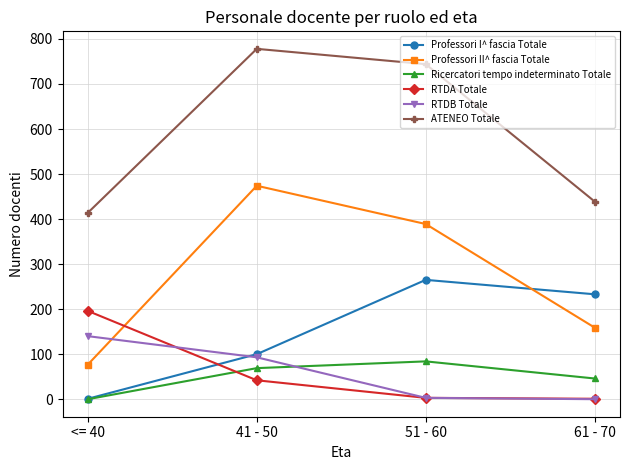

What is the label of the 4th point from the left?

61 - 70